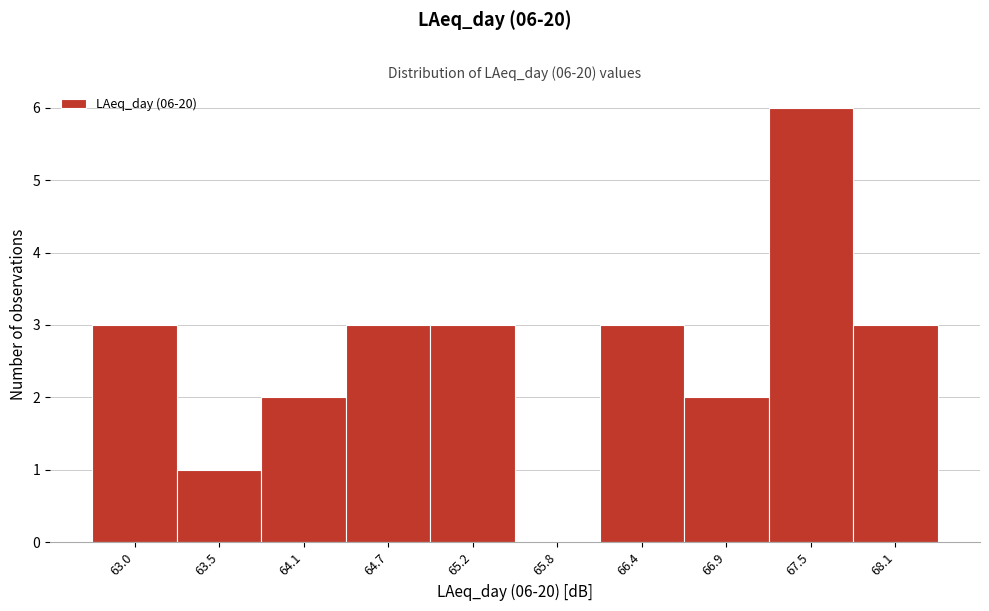

Reading left to right, transcribe all the data shown in this chart.

63.0=3	63.5=1	64.1=2	64.7=3	65.2=3	65.8=0	66.4=3	66.9=2	67.5=6	68.1=3